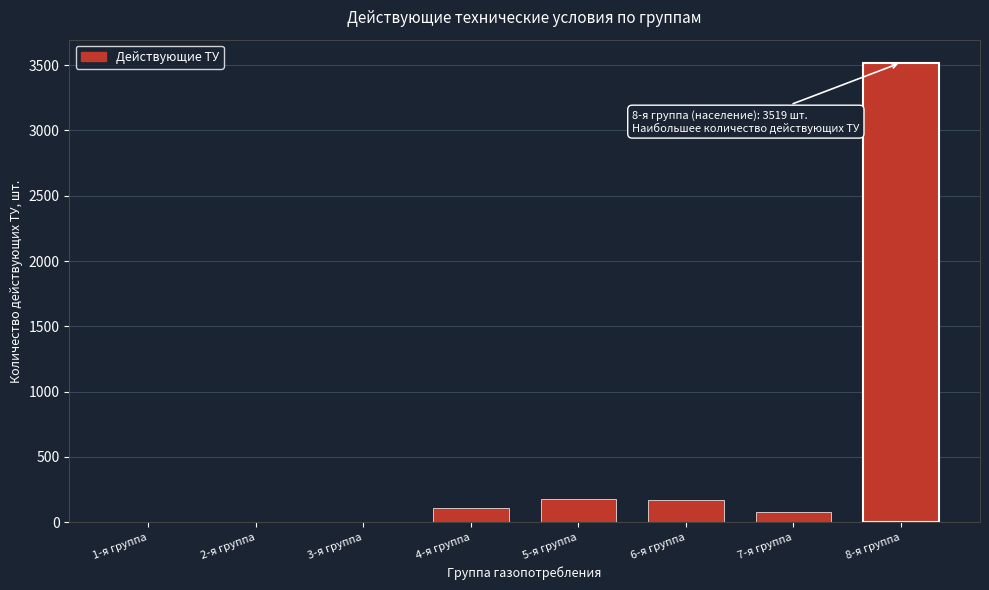

Between 1-я группа and 6-я группа, which is larger?

6-я группа